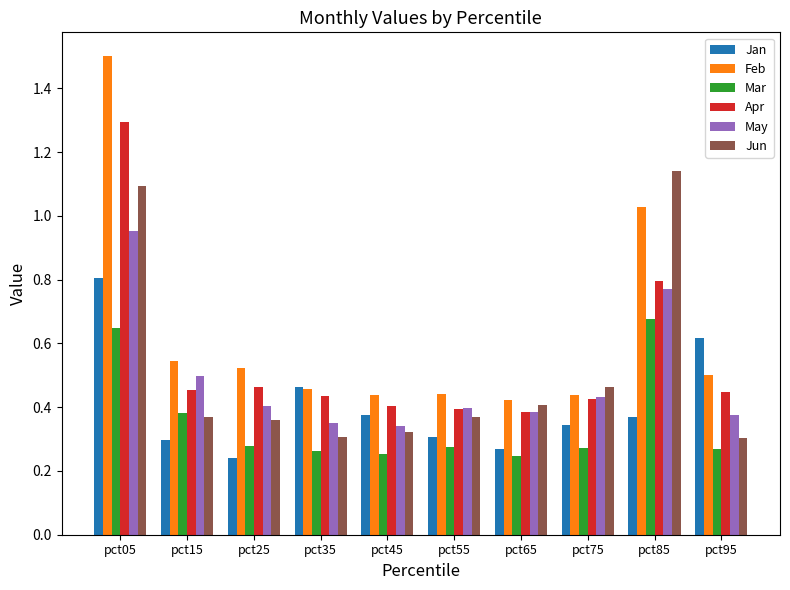

Which series changed the most between pct35 and pct95?

Jan